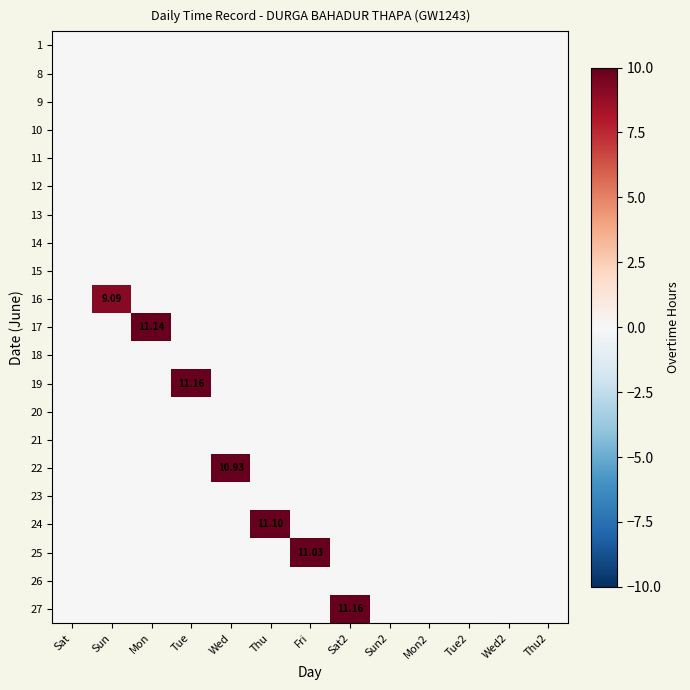

Which has a higher value, Thu or Wed?

Thu